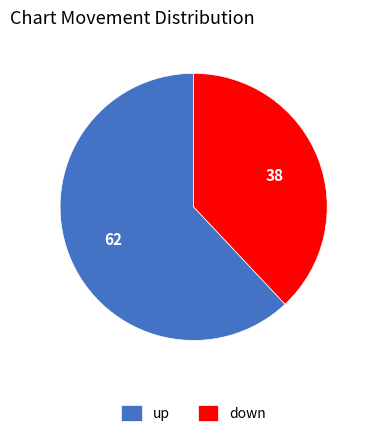

Which category has the biggest portion of the pie?

up